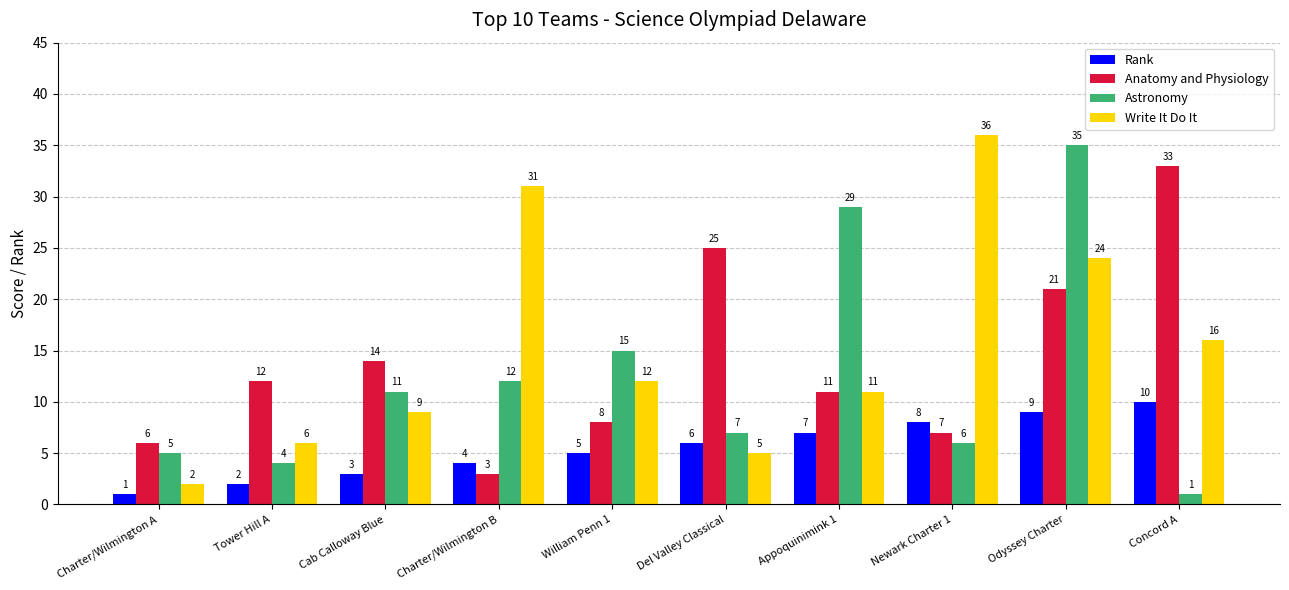

Does the chart contain any negative values?

No